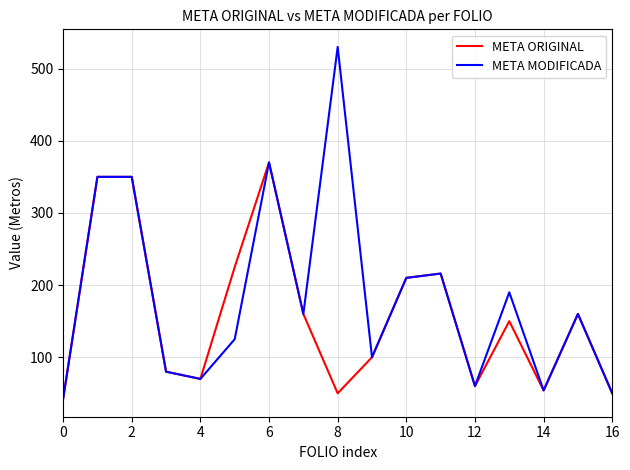

Which series has the largest range (max minus min)?

META MODIFICADA